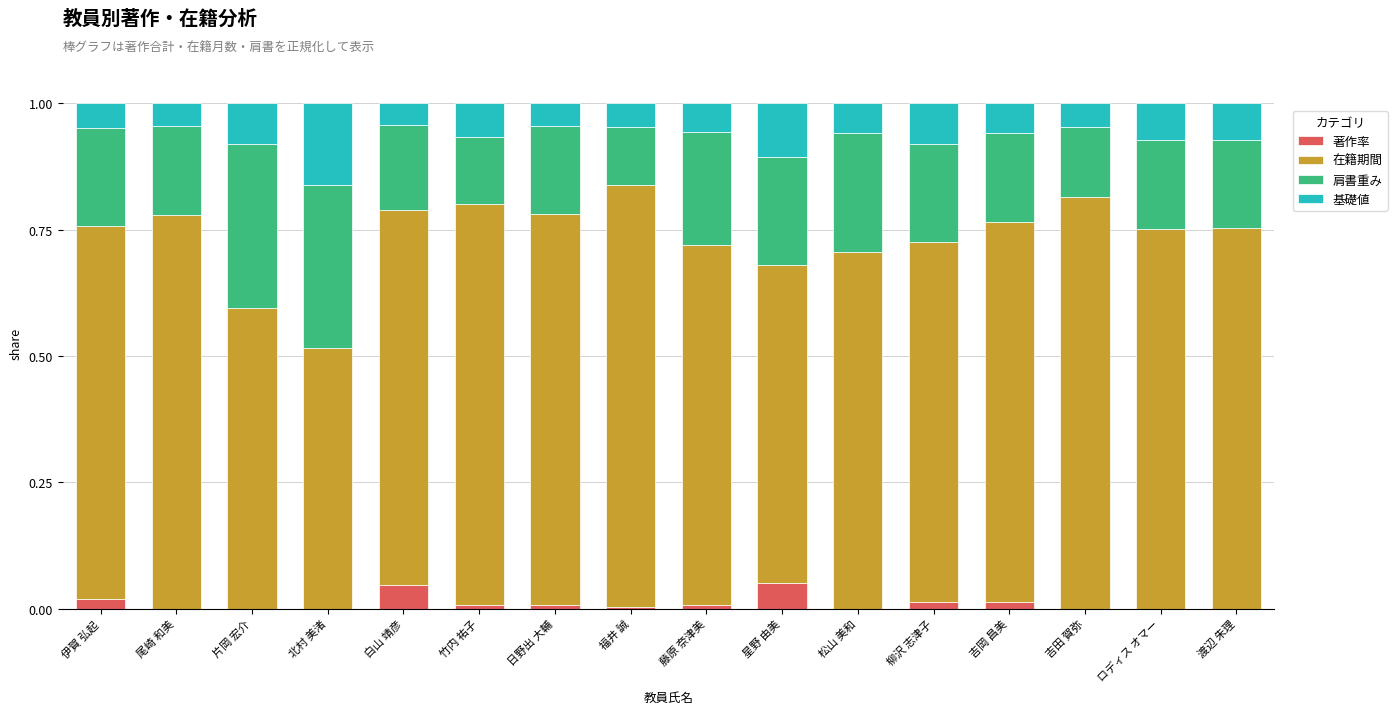

What is the total value across all series at 北村 美渚?

1.0